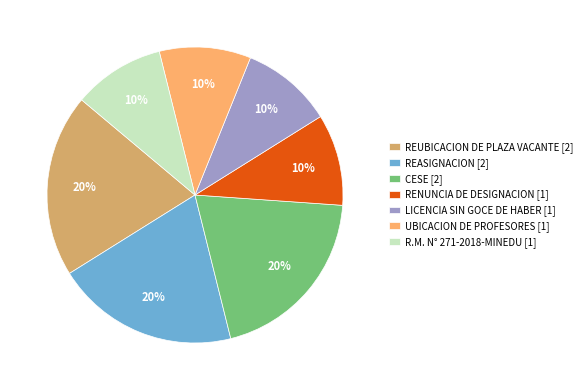

Approximately how many times larger is the value at REASIGNACION [2] compared to RENUNCIA DE DESIGNACION [1]?

2.0